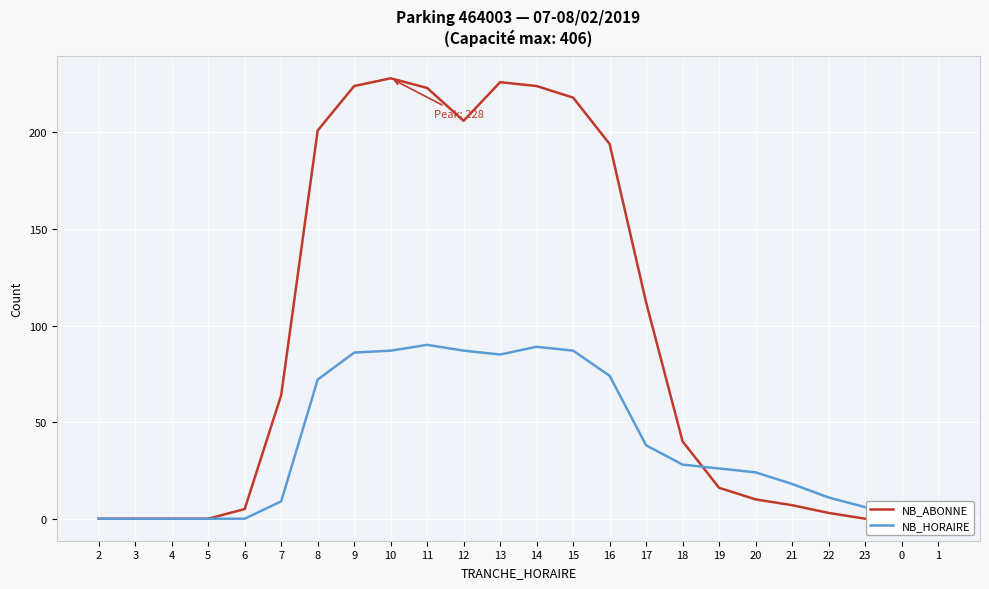

Between which two adjacent categories do NB_HORAIRE and NB_ABONNE first intersect?

18 and 19